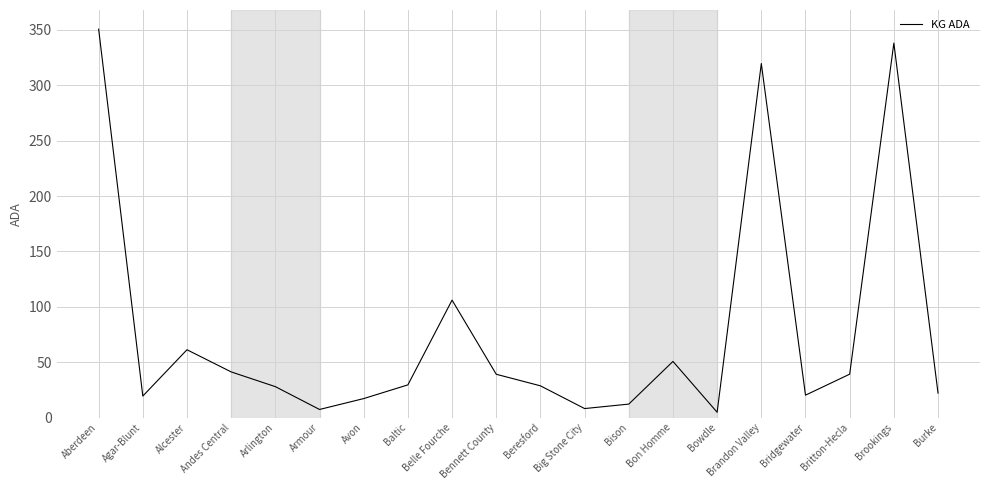

What is the approximate value at Brookings?

338.1